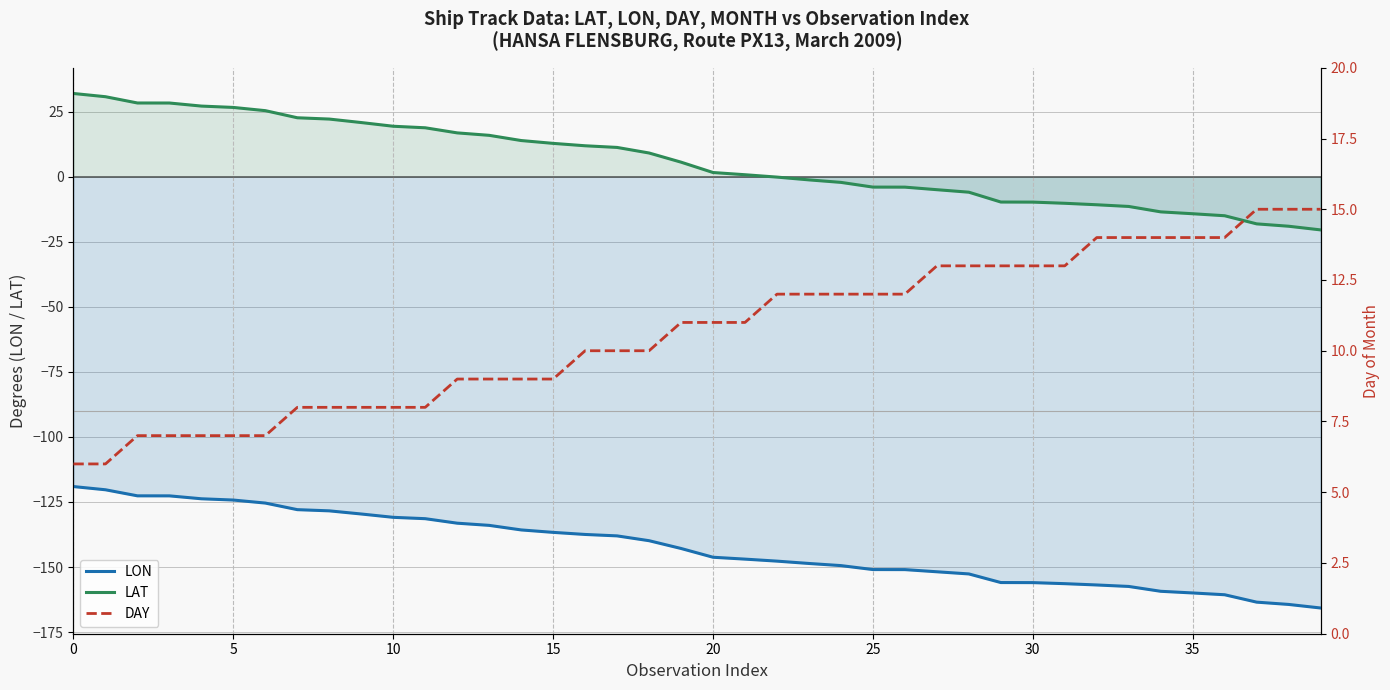

True or false: LON and LAT cross at least once.

False